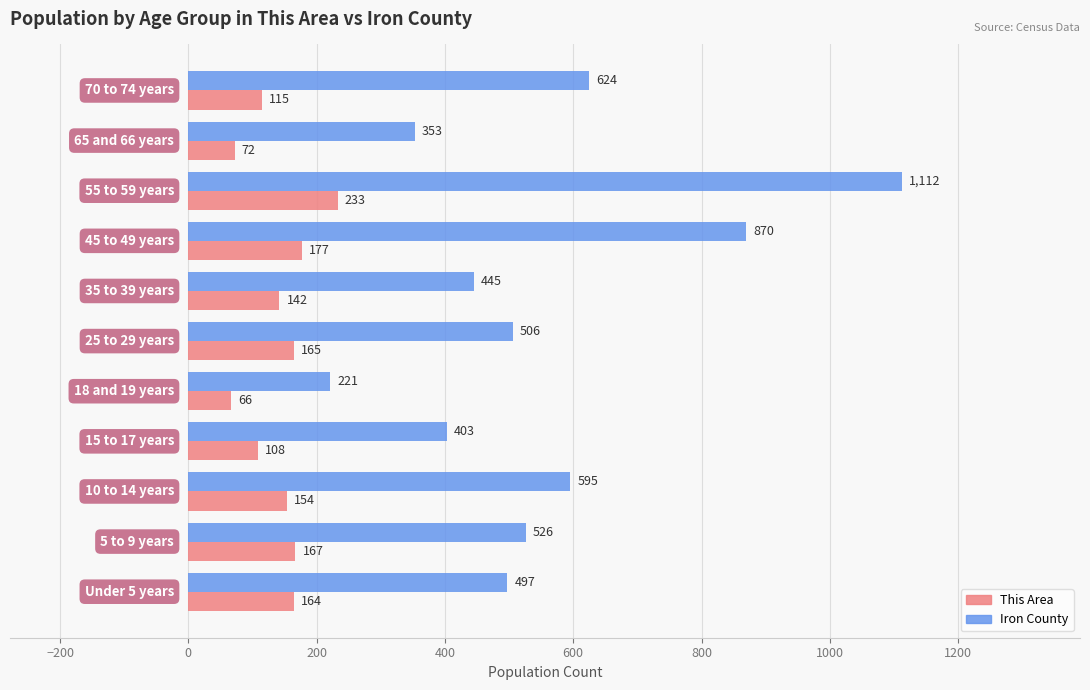

What are all the series names shown in the legend?

This Area, Iron County